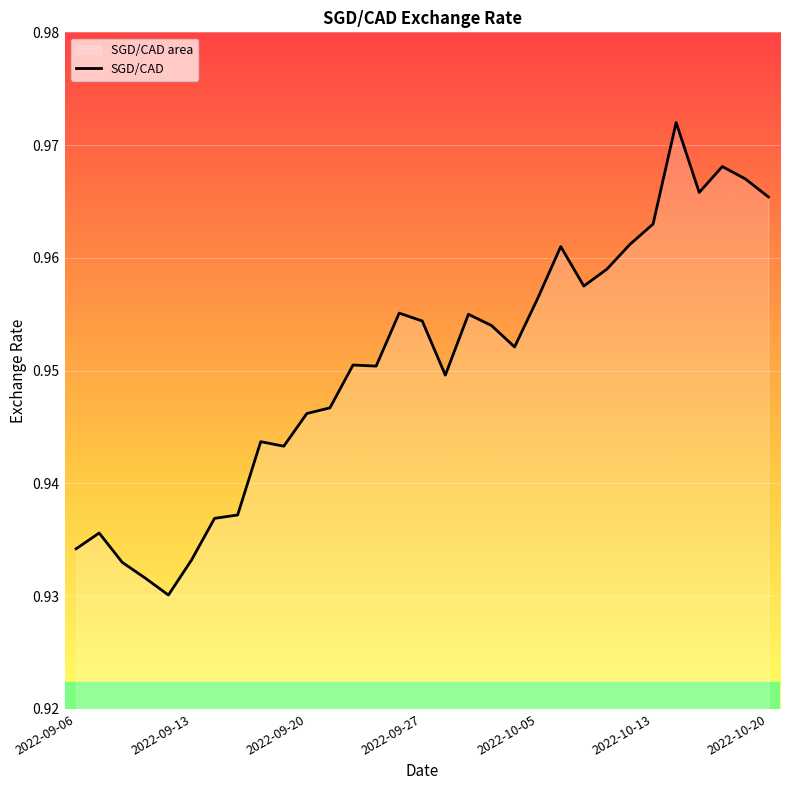

How many lines are shown in the chart?

1